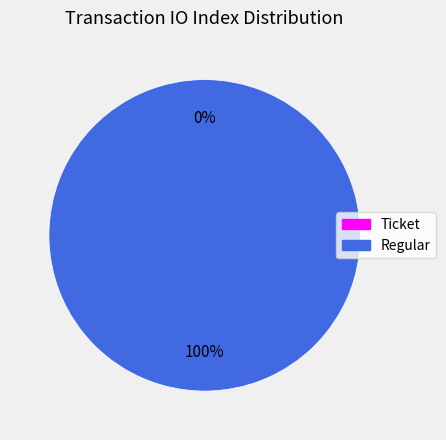

Is it true that Regular (io_index=34) is 100% of the pie?

True